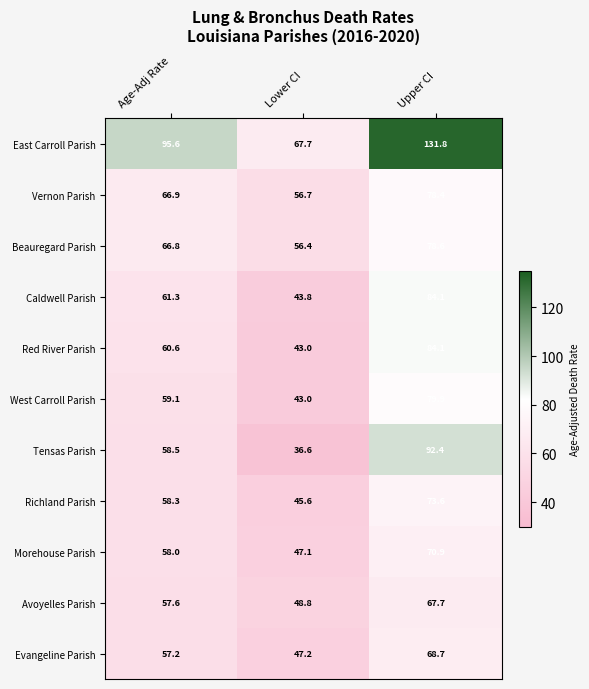

Which series has the largest range (max minus min)?

East Carroll Parish